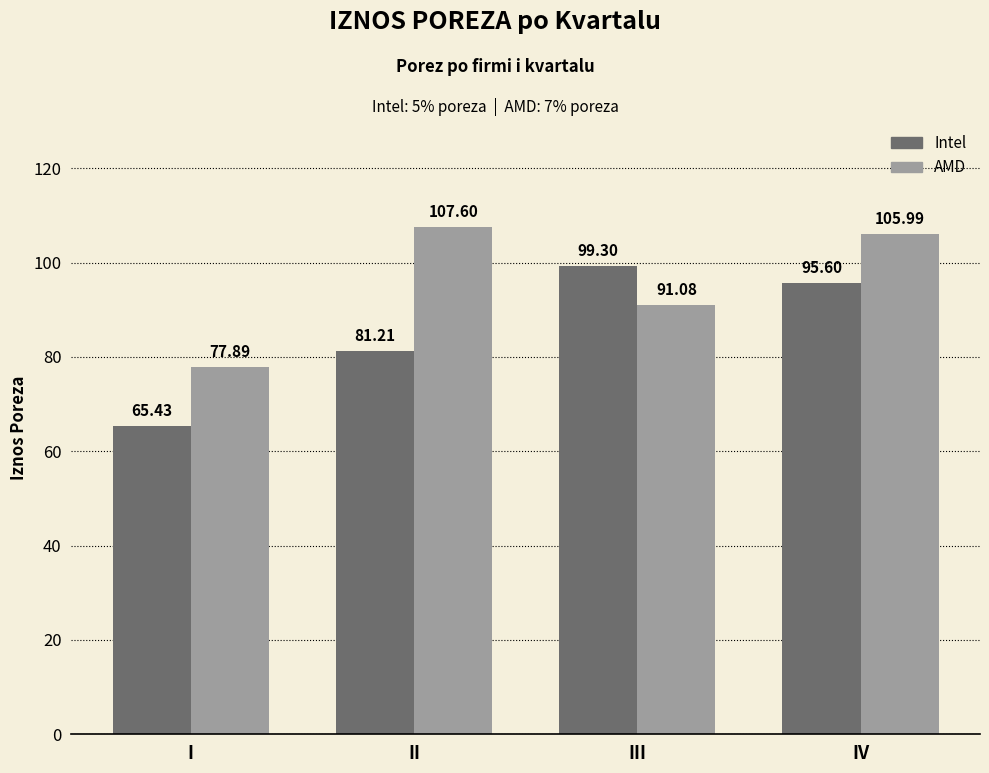

Reading left to right, what are all the values shown in this chart?

Intel: 65.4	81.2	99.3	95.6
AMD: 77.9	107.6	91.1	106.0